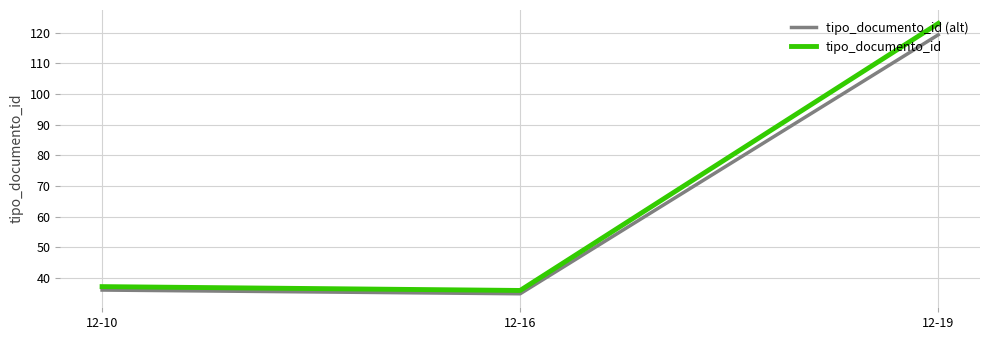

How many distinct data groups are displayed?

2